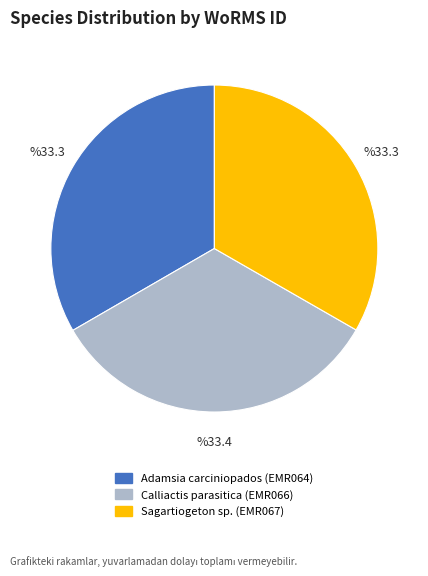

How many segments does this pie chart have?

3